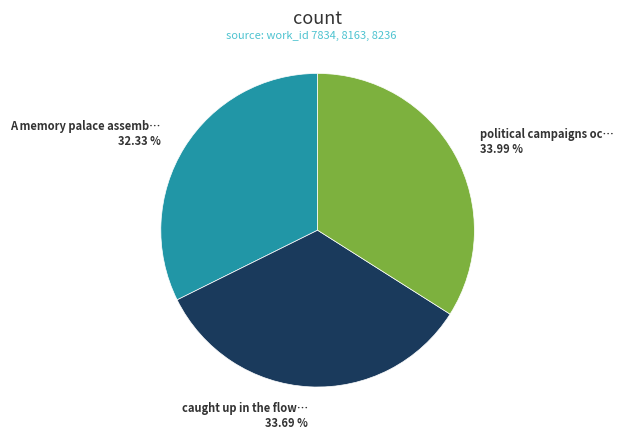

Is there any slice that represents more than half of the pie?

No